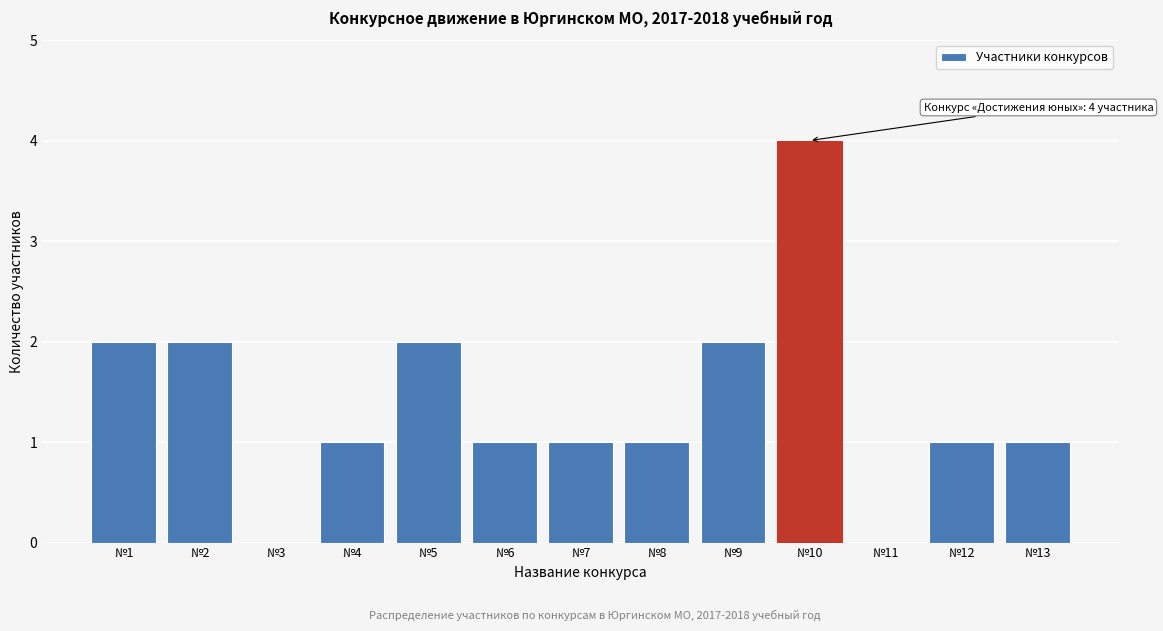

Reading right to left, transcribe all the data shown in this chart.

№13=1	№12=1	№11=0	№10=4	№9=2	№8=1	№7=1	№6=1	№5=2	№4=1	№3=0	№2=2	№1=2